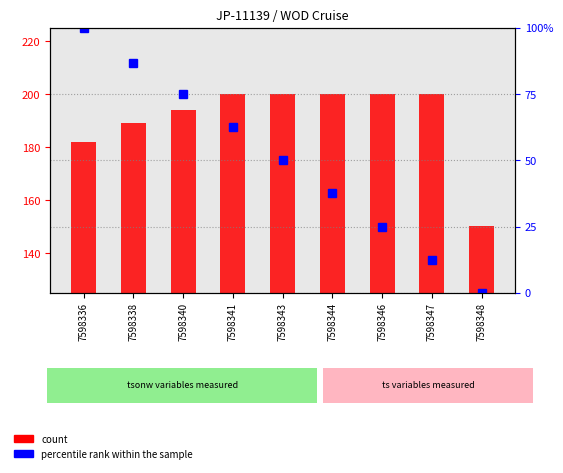

Reading left to right, list all the values displayed in this chart.

count: 181.7	189.1	193.9	200.0	200.0	200.0	200.0	200.0	150.1
percentile rank within the sample: 100.0	86.7	75.0	62.5	50.0	37.5	25.0	12.5	0.0